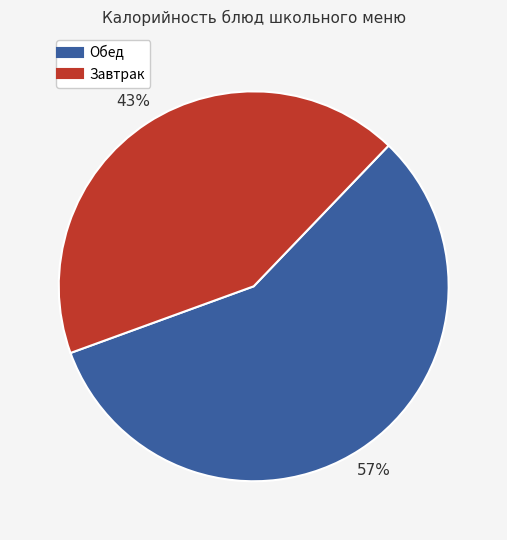

To the nearest percent, what is the average slice percentage?

50%